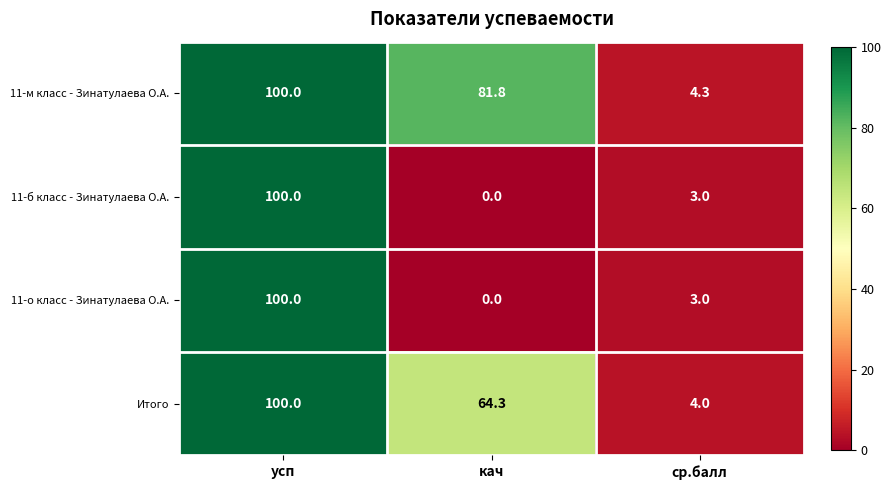

Reading right to left, list all the values displayed in this chart.

11-м класс - Зинатулаева О.А.: ср.балл=4.3	кач=81.8	усп=100.0
11-б класс - Зинатулаева О.А.: ср.балл=3.0	кач=0.0	усп=100.0
11-о класс - Зинатулаева О.А.: ср.балл=3.0	кач=0.0	усп=100.0
Итого: ср.балл=4.0	кач=64.3	усп=100.0